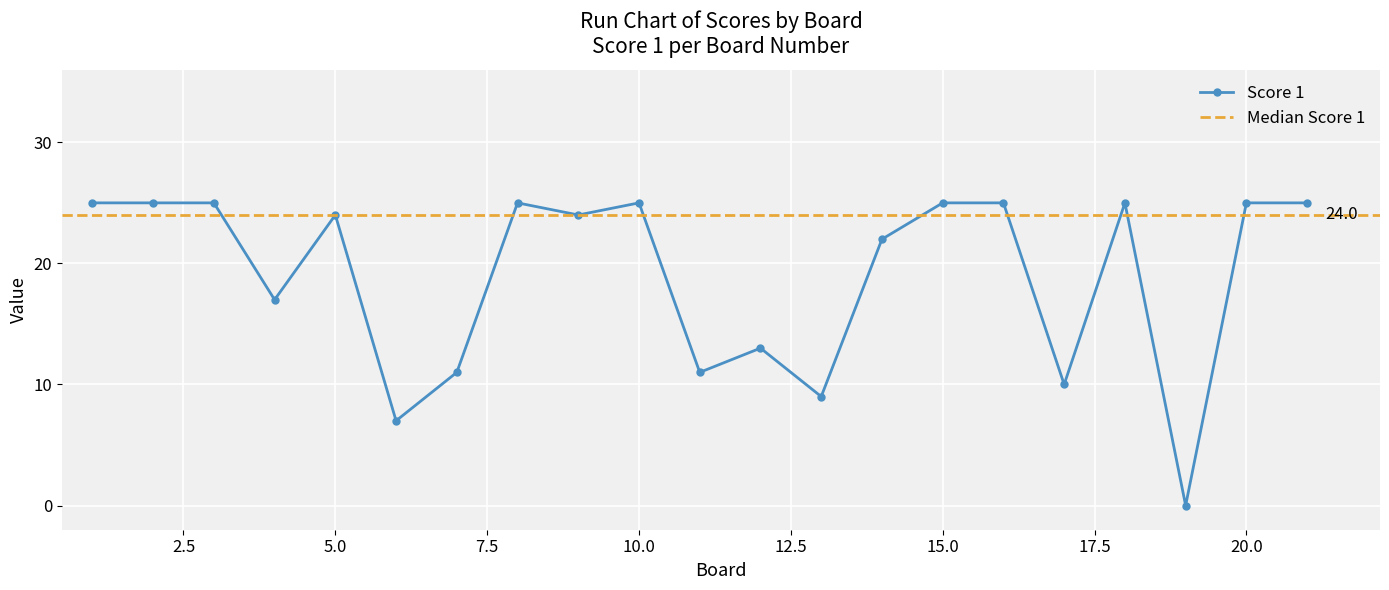

Reading left to right, transcribe all the data shown in this chart.

1=25	2=25	3=25	4=17	5=24	6=7	7=11	8=25	9=24	10=25	11=11	12=13	13=9	14=22	15=25	16=25	17=10	18=25	19=0	20=25	21=25